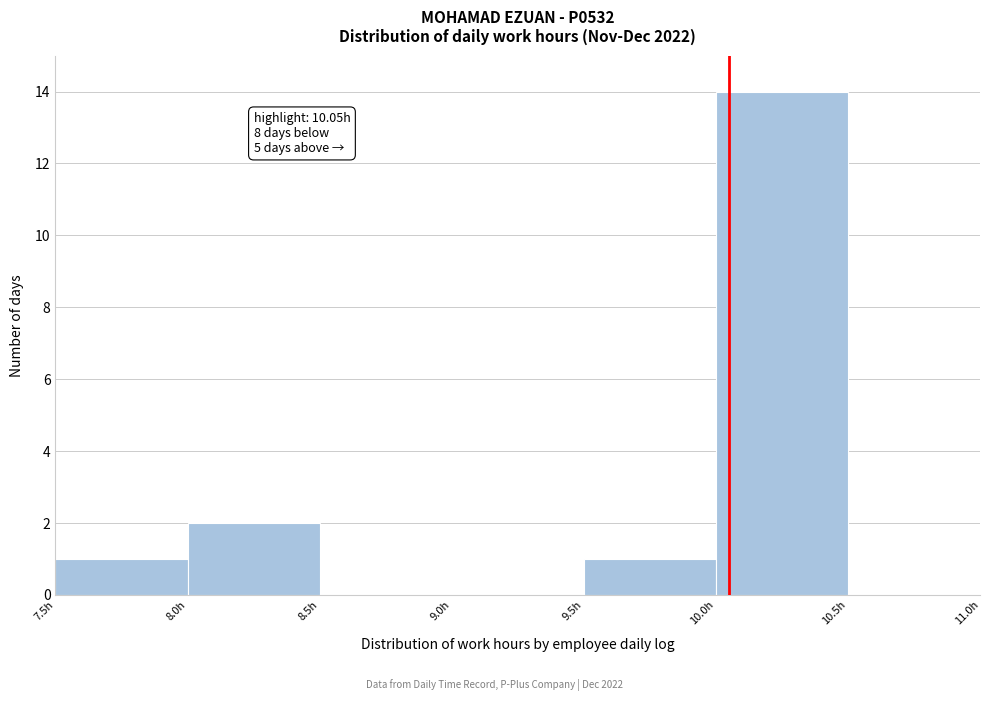

Over which range of the x-axis is the bar tallest?

10.0 to 10.5